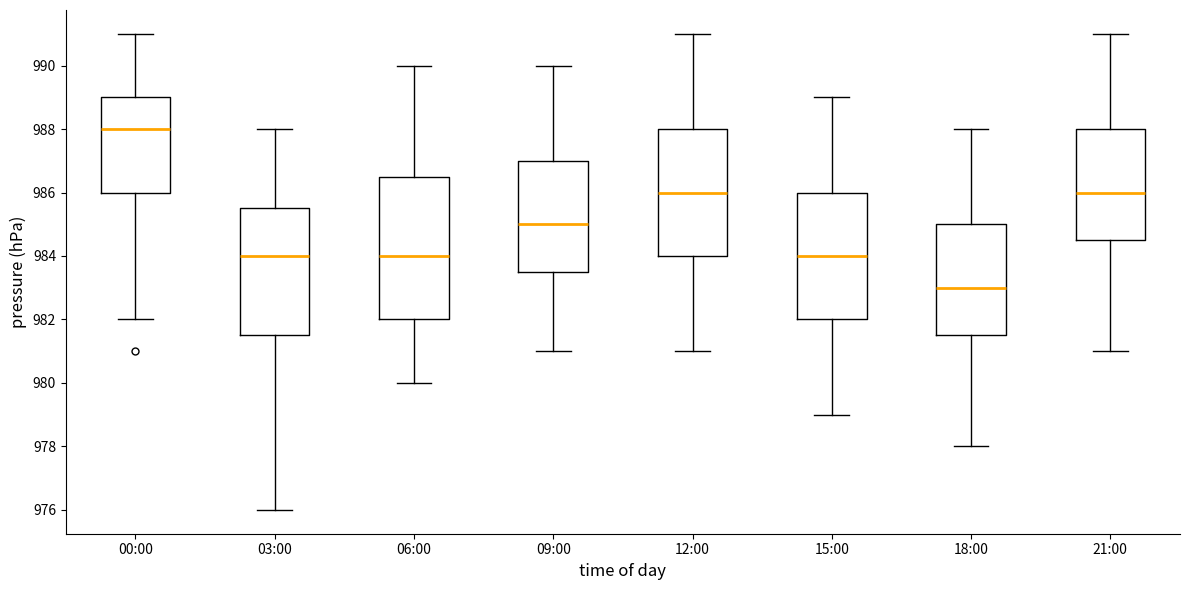

Which box has the lowest median line?

18:00